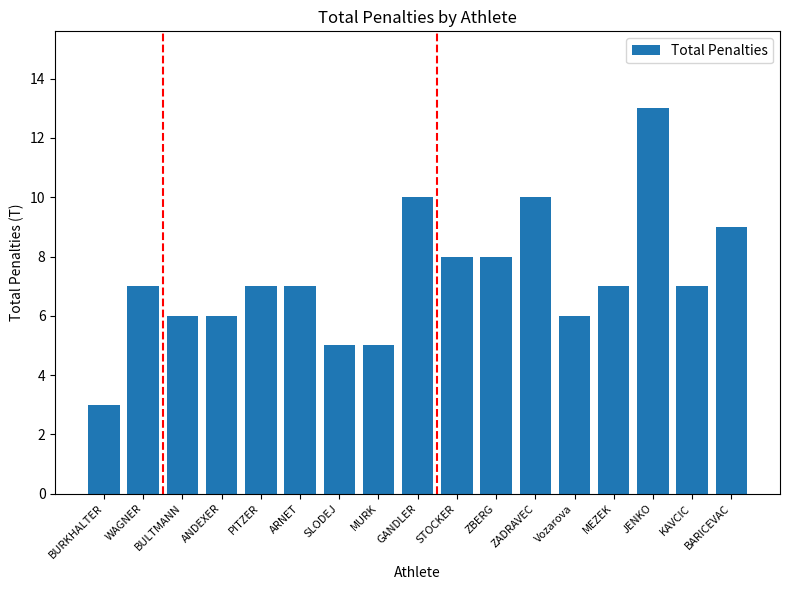

What is the change in value from ARNET to MURK?

-2